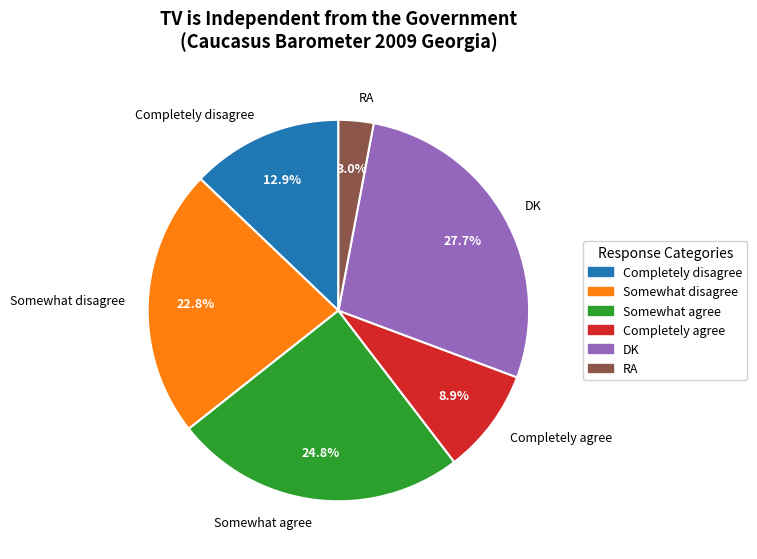

Which category has the smallest portion of the pie?

RA